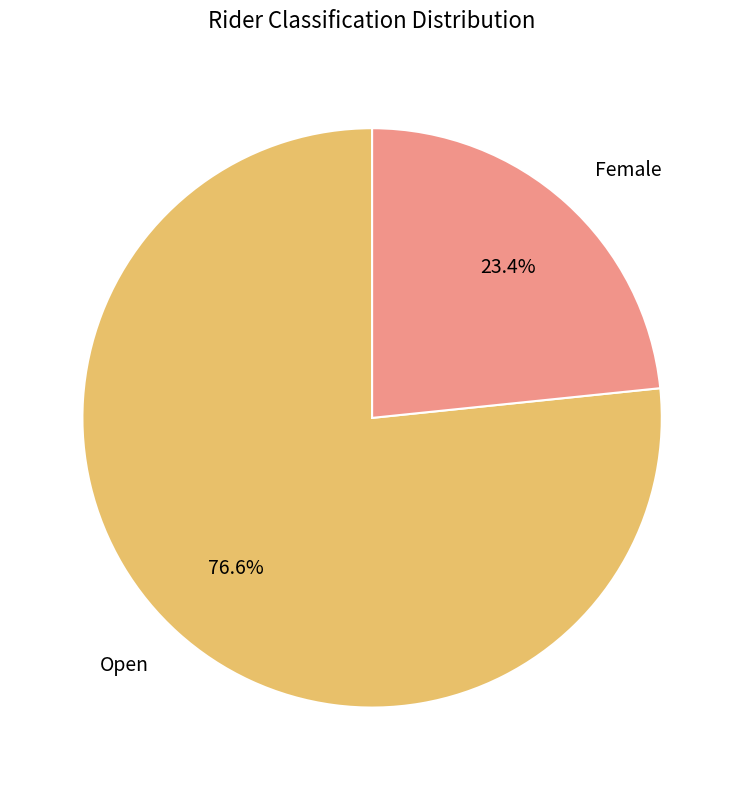

Which has a higher value, Open or Female?

Open